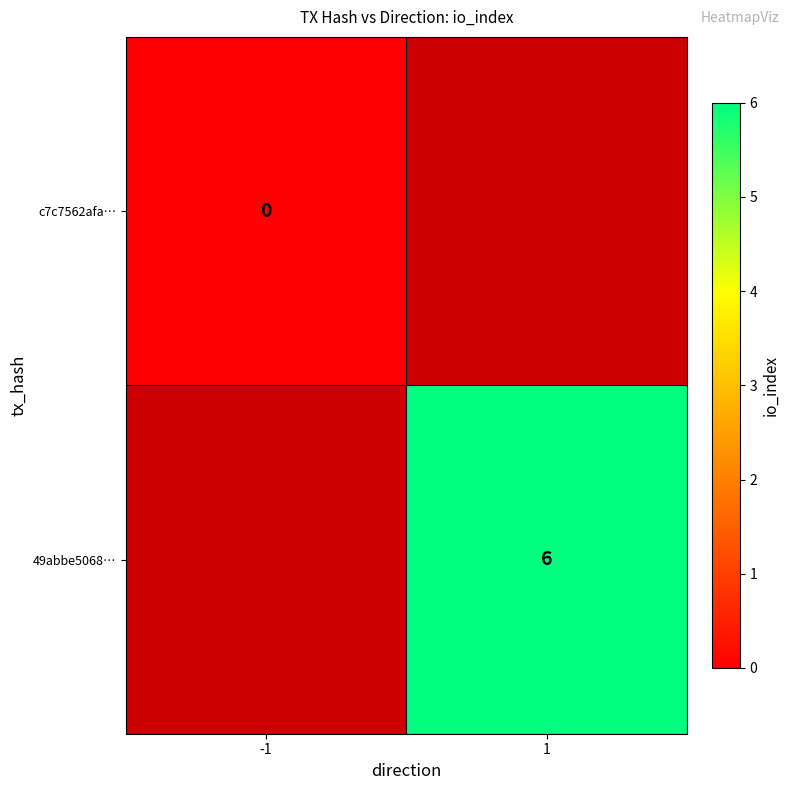

Is the value of 49abbe5068… at 1 greater than the value of c7c7562afa… at -1?

Yes